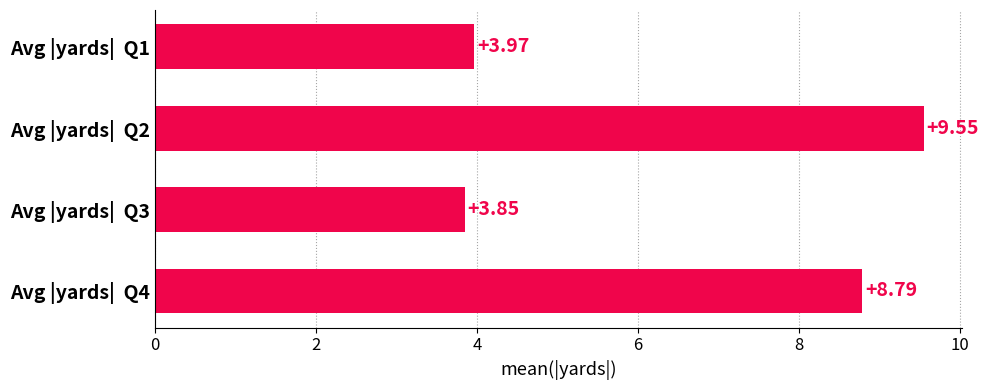

What is the average value?

6.5